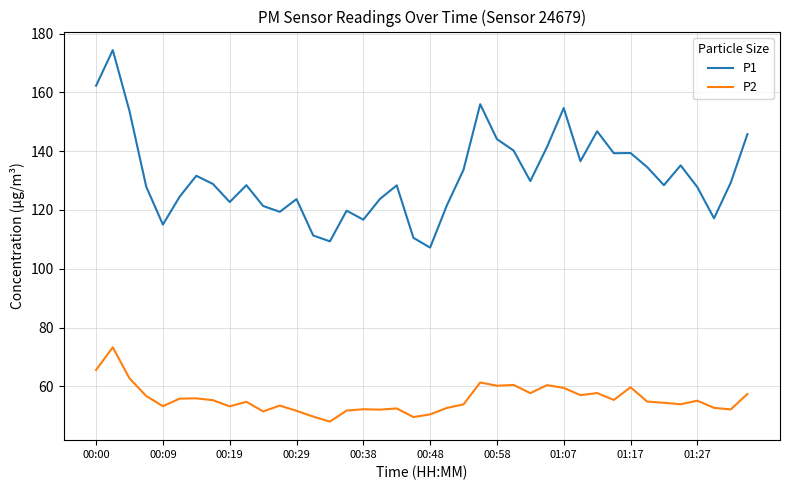

True or false: P2 and P1 intersect in this chart.

False